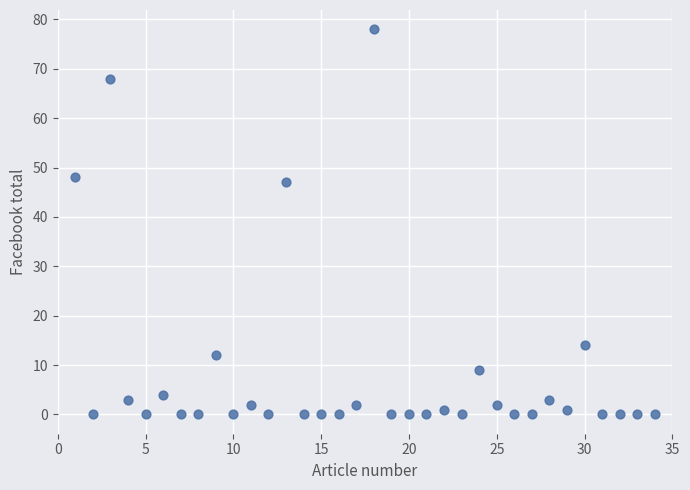

What Y value in the scatter plot is closest to 39?

47